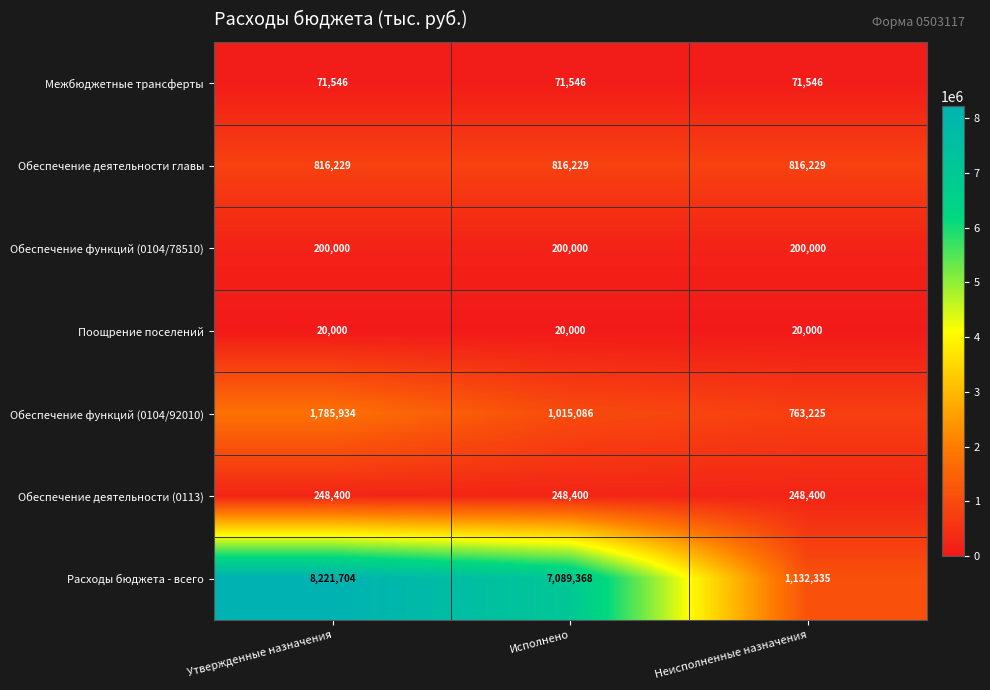

How many categories are shown in the chart?

3